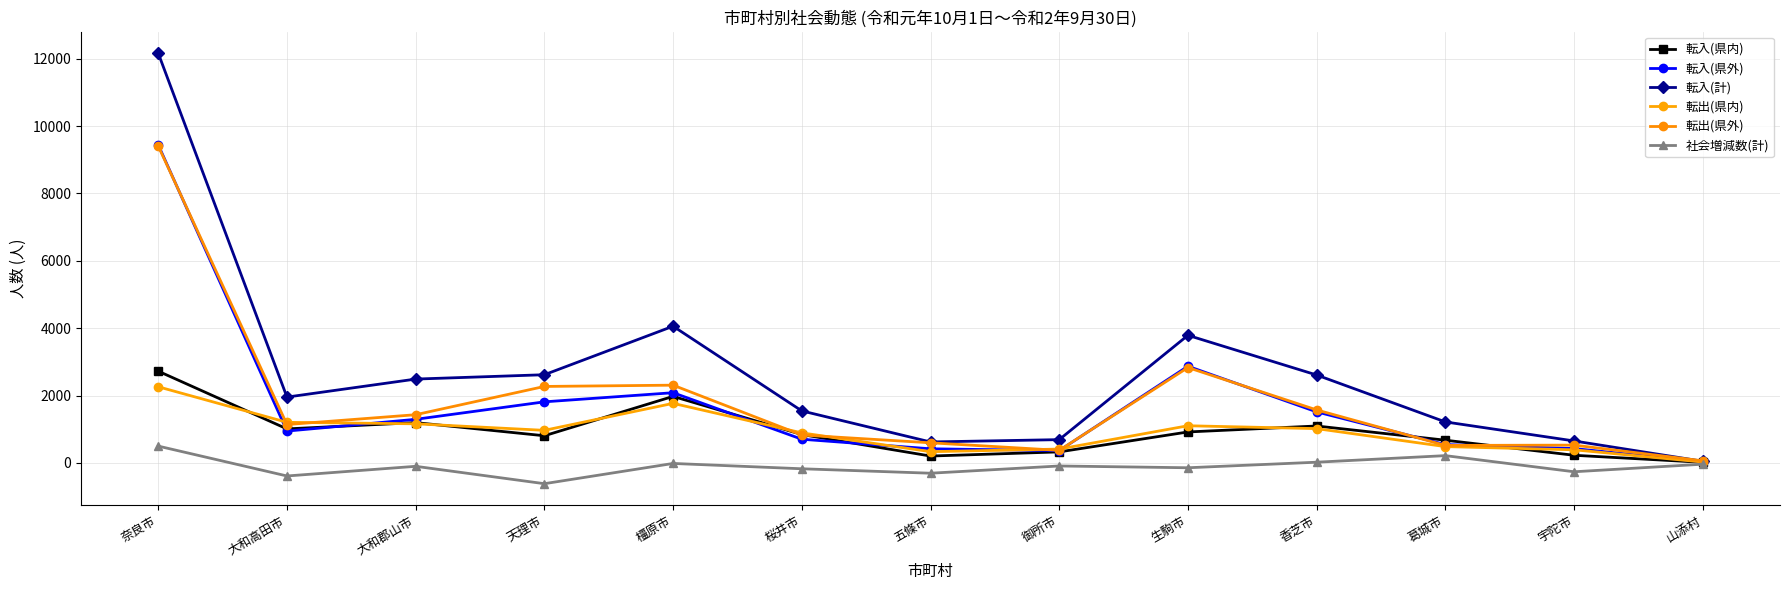

How many lines are shown in the chart?

6